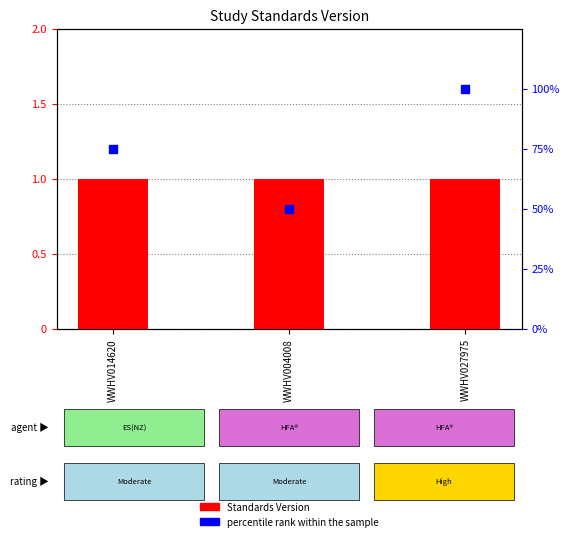

What are all the series names shown in the legend?

Standards Version, percentile rank within the sample